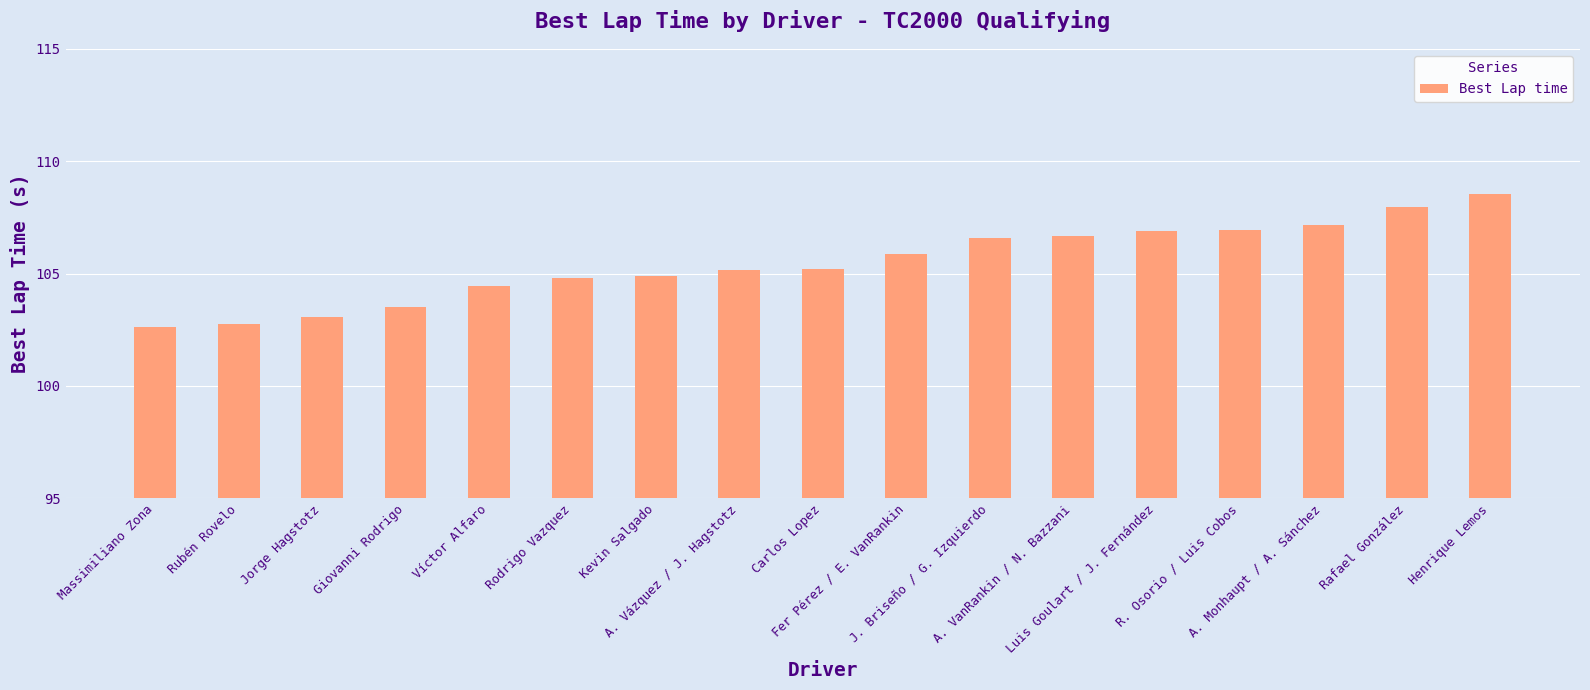

Approximately how many times larger is the value at A. Monhaupt / A. Sánchez compared to Giovanni Rodrigo?

1.0